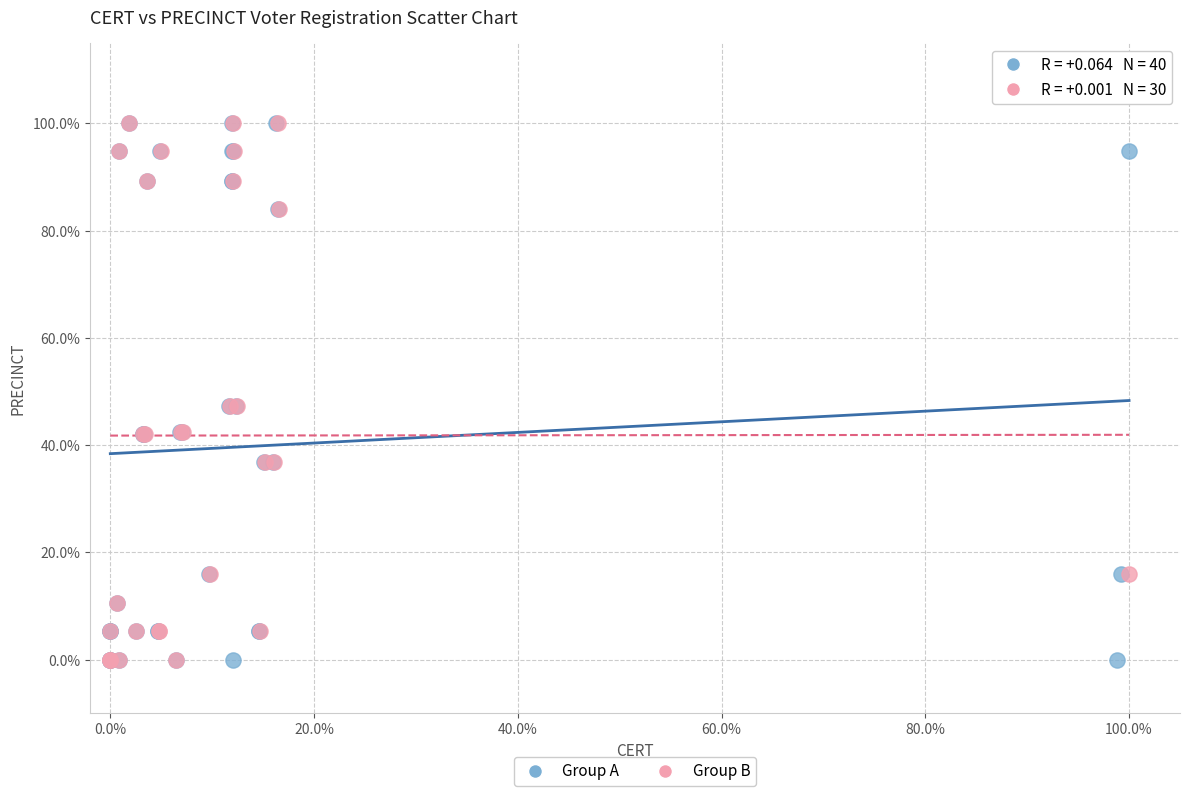

What are all the series names shown in the legend?

Group A, Group B